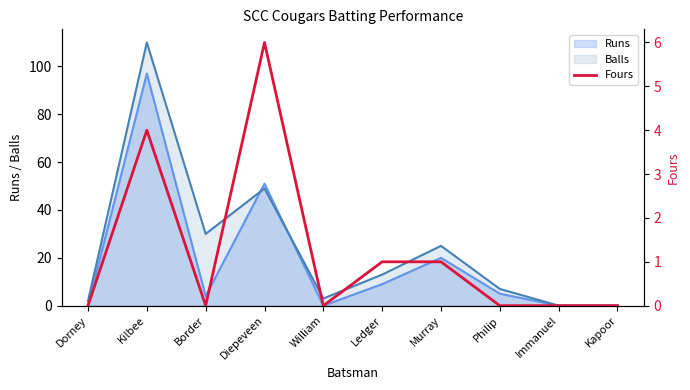

How many values are between 0 and 1?

8